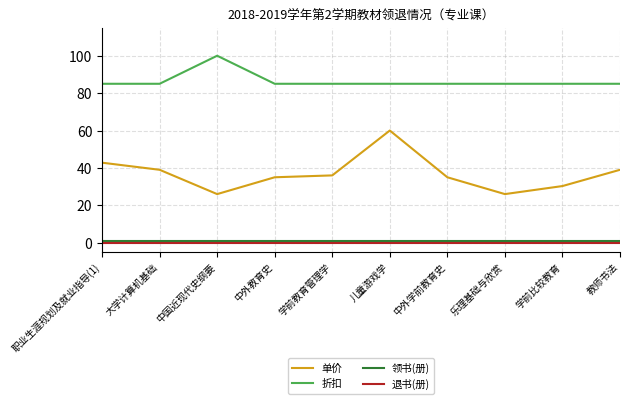

Reading left to right, what are all the values shown in this chart?

单价: 42.8	39.0	26.0	35.0	36.0	60.0	35.0	26.0	30.3	39.0
折扣: 85.0	85.0	100.0	85.0	85.0	85.0	85.0	85.0	85.0	85.0
领书(册): 1.0	1.0	1.0	1.0	1.0	1.0	1.0	1.0	1.0	1.0
退书(册): 0.0	0.0	0.0	0.0	0.0	0.0	0.0	0.0	0.0	0.0